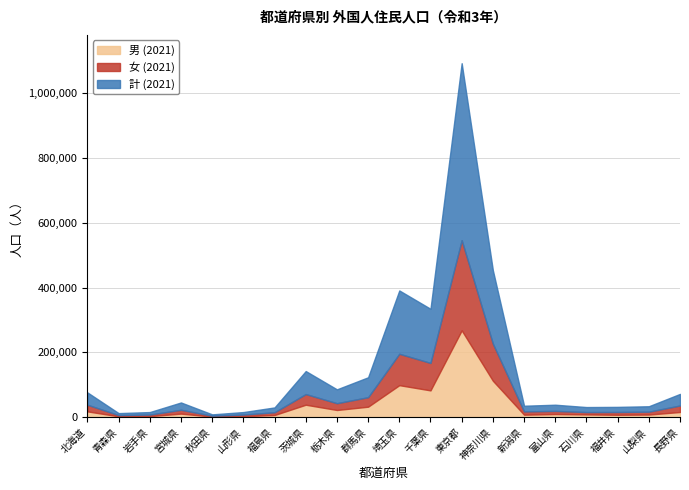

What is the label of the 9th point from the right?

千葉県